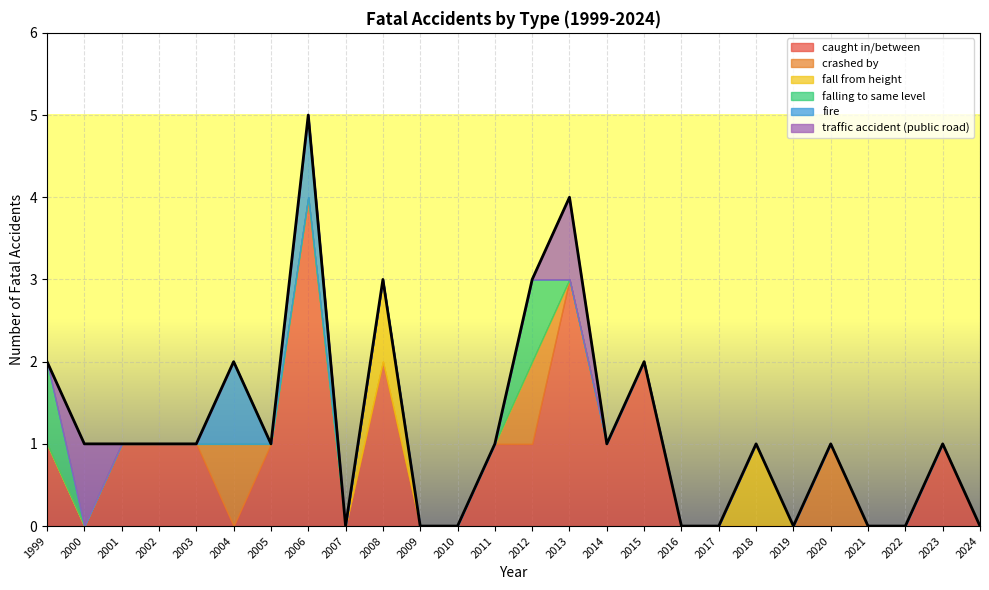

Which category has the highest value in the fire series?

2004